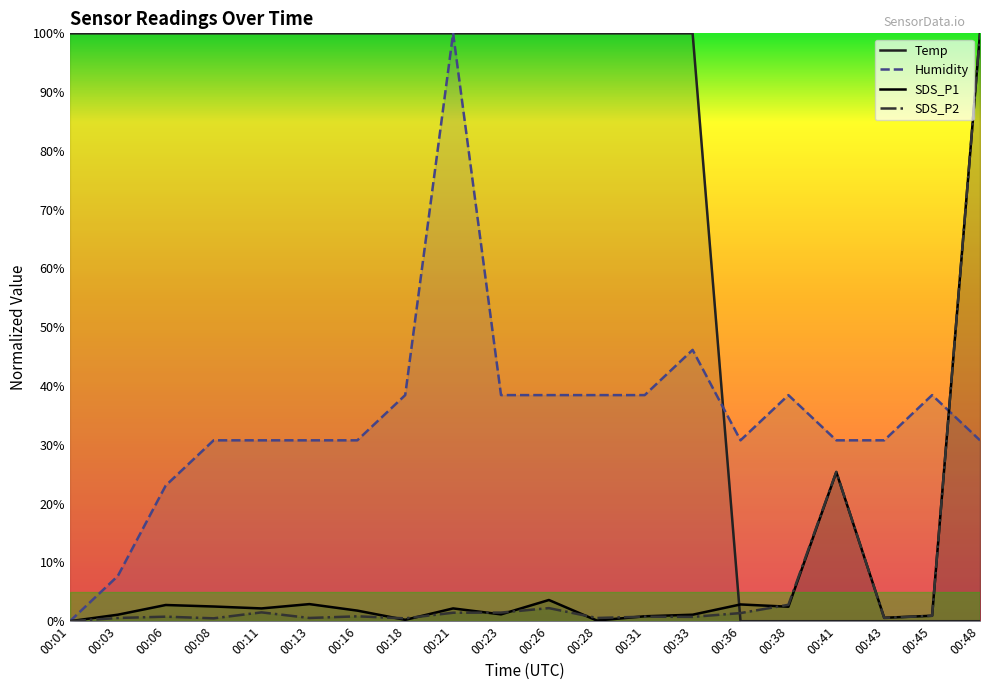

What are all the series names shown in the legend?

Temp, Humidity, SDS_P1, SDS_P2